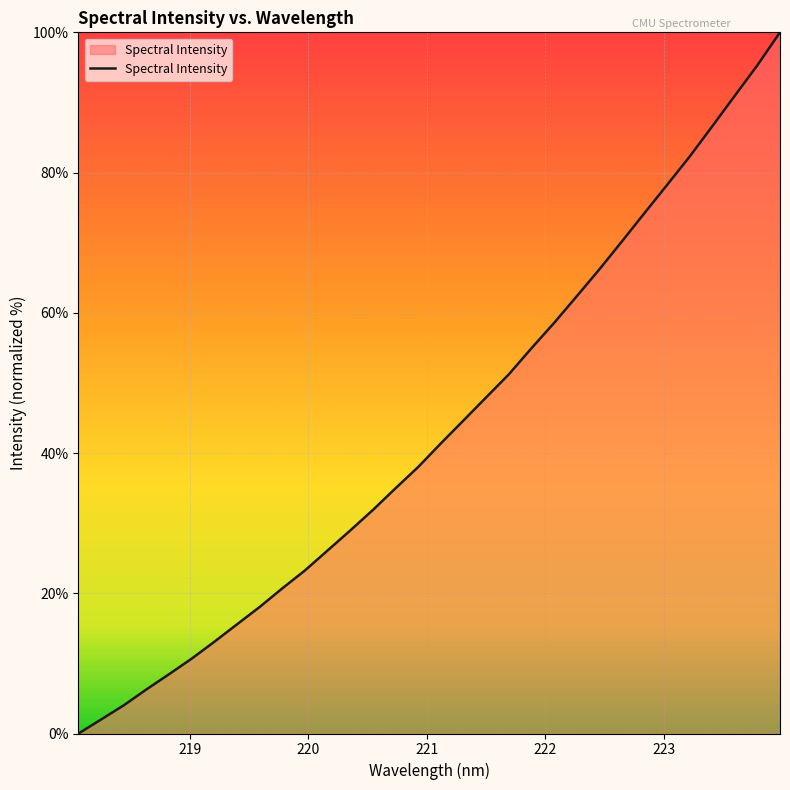

Does the chart display data point markers on the line(s)?

No